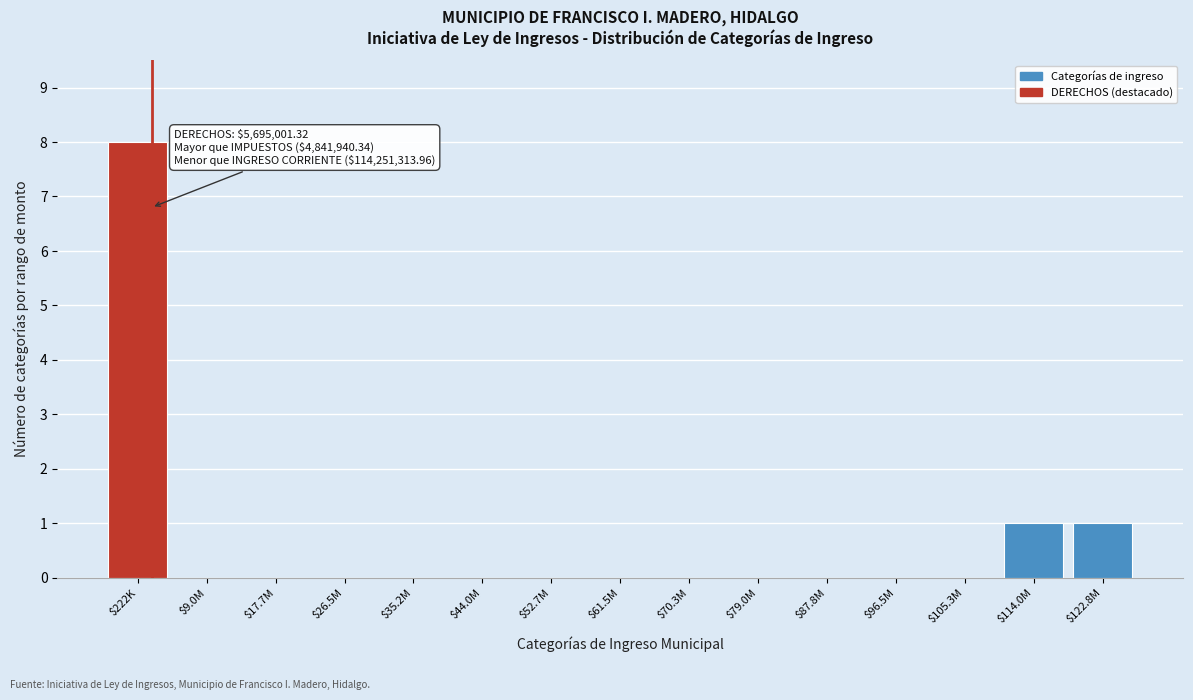

What is the sum of all values?

10